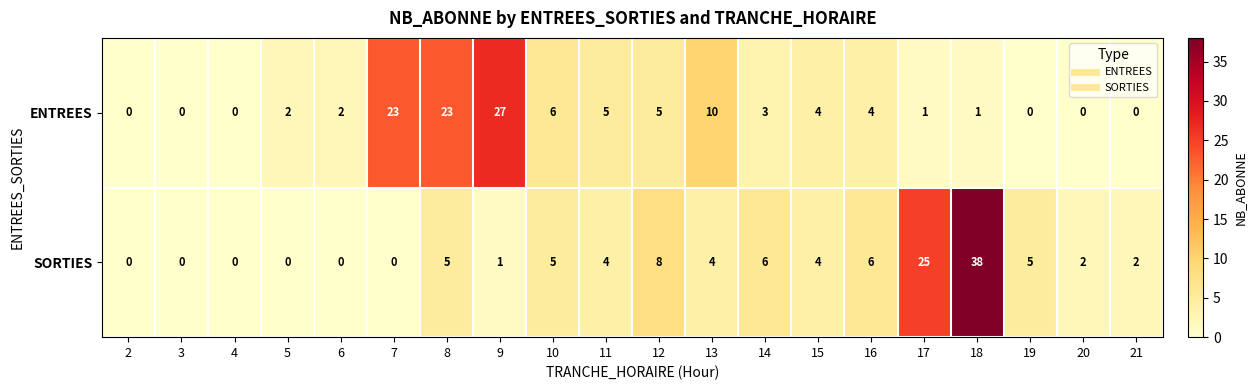

At which category is the sum across all series the highest?

18